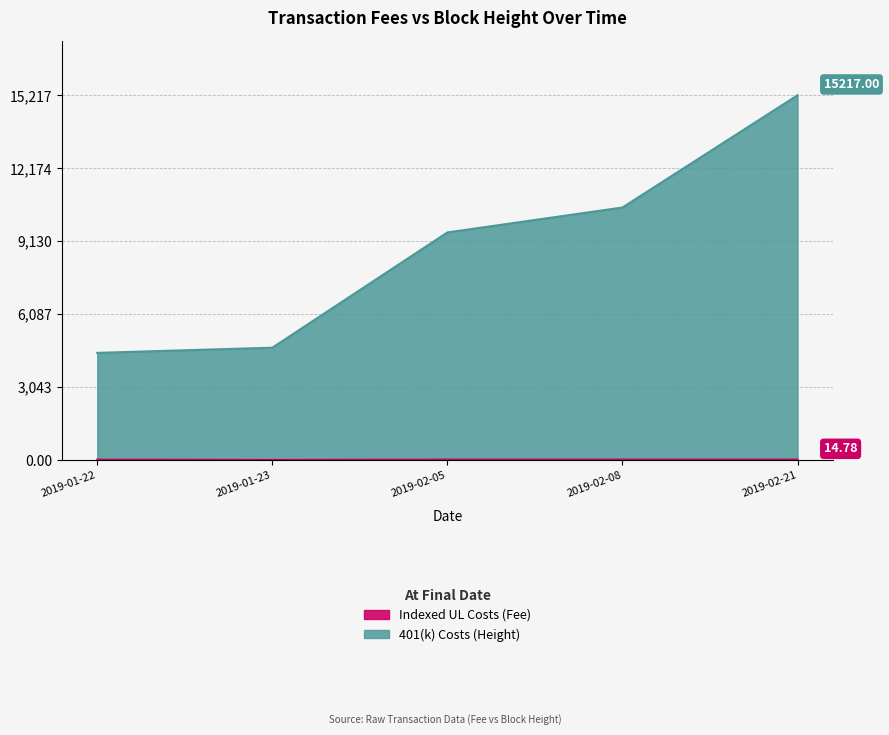

Reading right to left, list all the values displayed in this chart.

Indexed UL Costs (Fee): 2019-02-21=0.0	2019-02-08=0.0	2019-02-05=0.0	2019-01-23=0.0	2019-01-22=0.0
401(k) Costs (Height): 2019-02-21=1.0	2019-02-08=0.7	2019-02-05=0.6	2019-01-23=0.3	2019-01-22=0.3